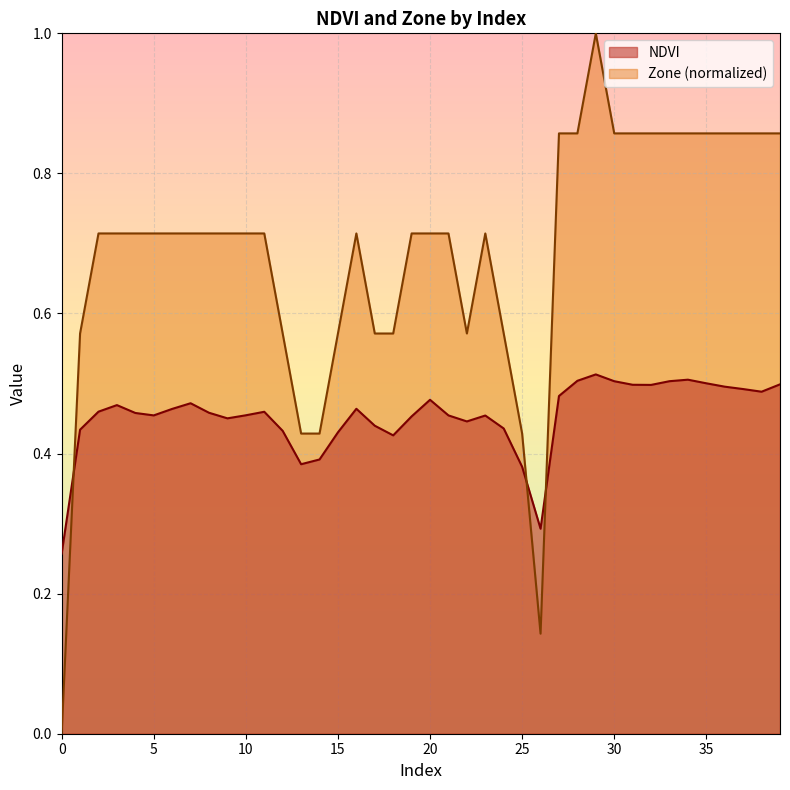

Between 10 and 34, which series saw the biggest shift?

Zone